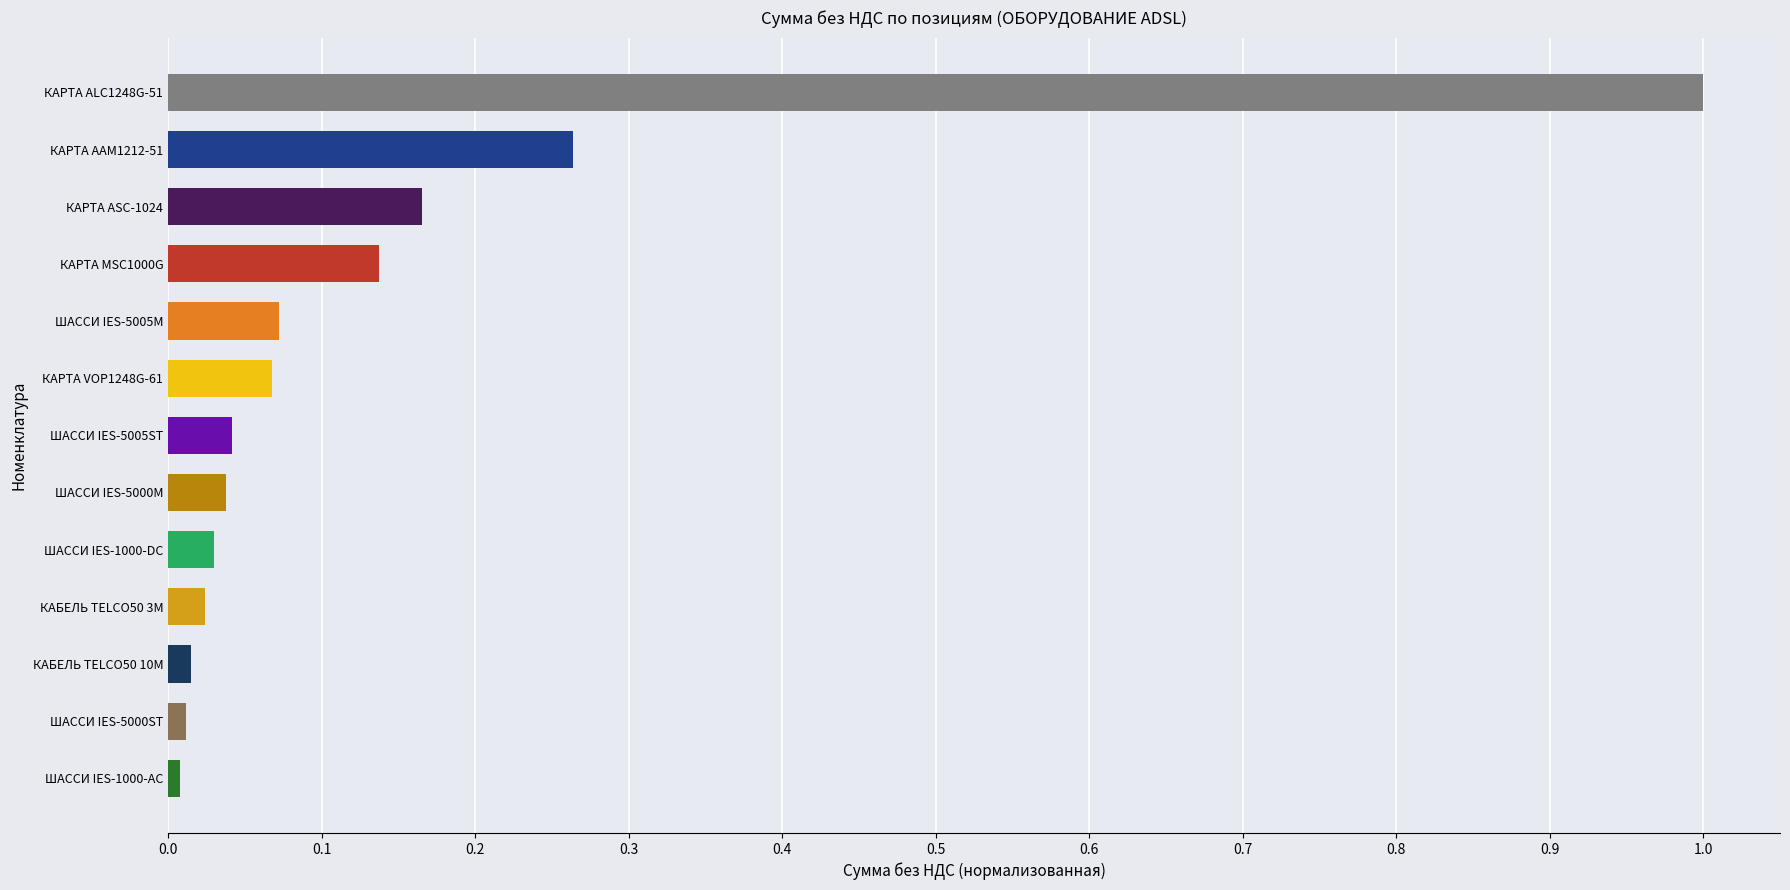

What is the label of the 2nd bar from the top?

КАРТА AAM1212-51